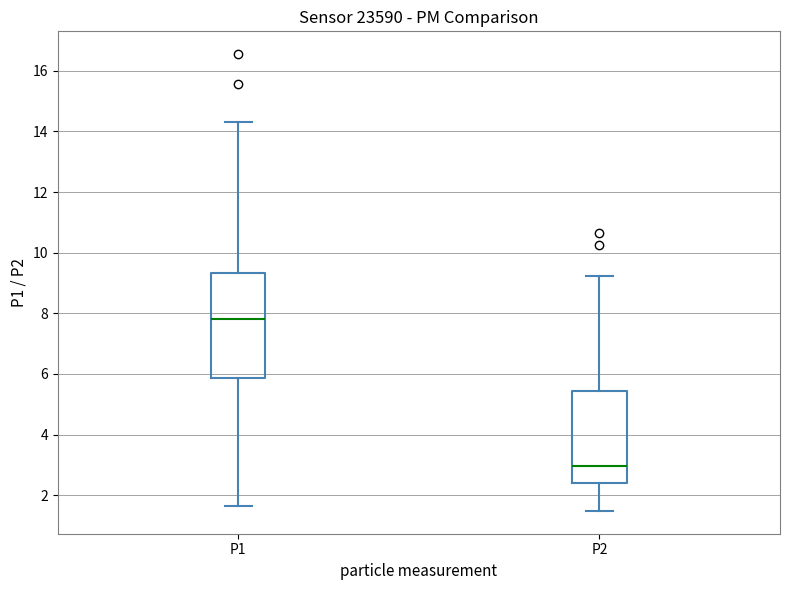

Reading left to right, transcribe this box plot: for each box, give where its median line is, the range the box spans, and where its two whiskers end, as read against the y-axis. The values are not printed on the chart, so give them approximately, as read against the axis.

P1: median 7.8, box 5.8 to 9.4, whiskers 1.6 to 14.4
P2: median 3.0, box 2.4 to 5.4, whiskers 1.4 to 9.2